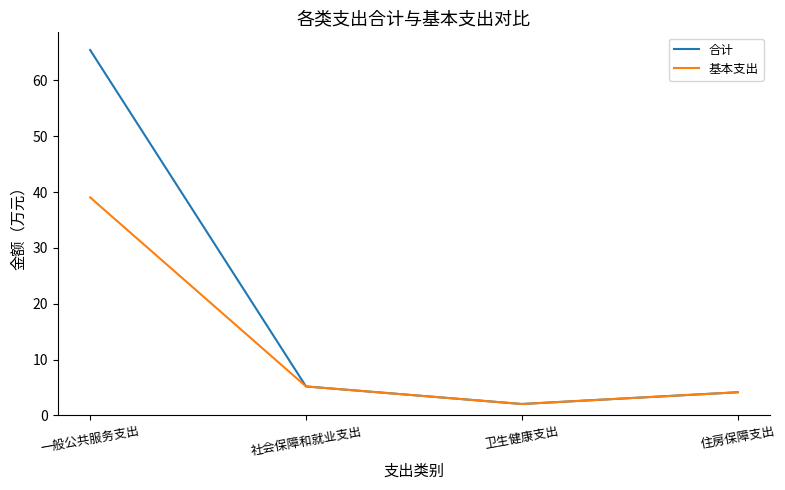

At which label is 合计 closest to 33?

社会保障和就业支出